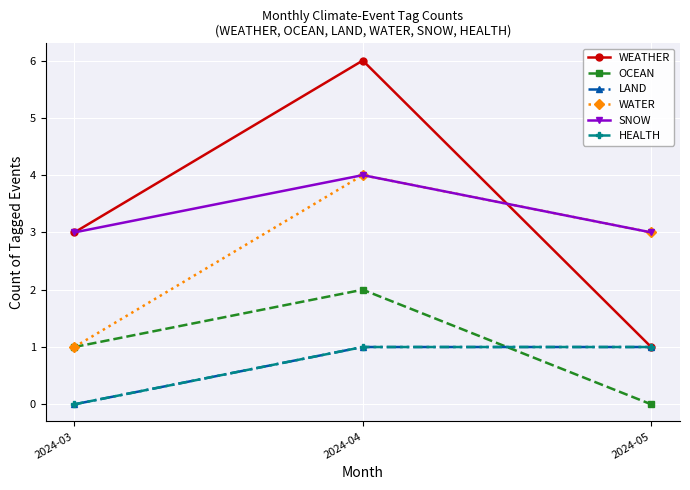

Which series has the largest range (max minus min)?

WEATHER